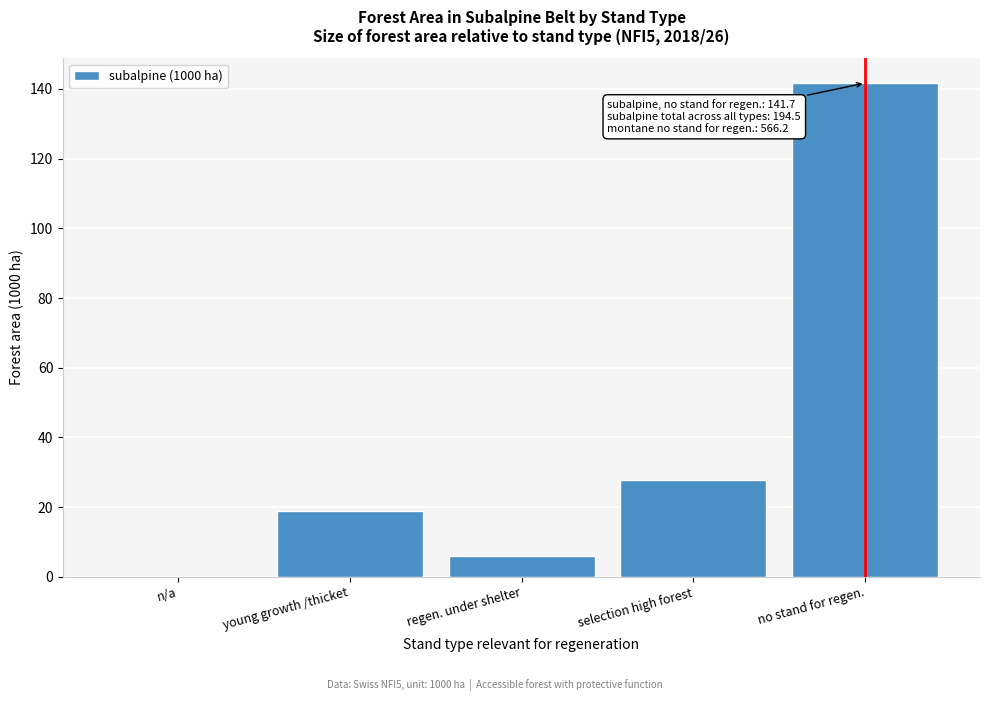

Reading right to left, what are all the values shown in this chart?

no stand for regen.=141.7	selection high forest=27.9	regen. under shelter=6.0	young growth /thicket=18.9	n/a=0.0